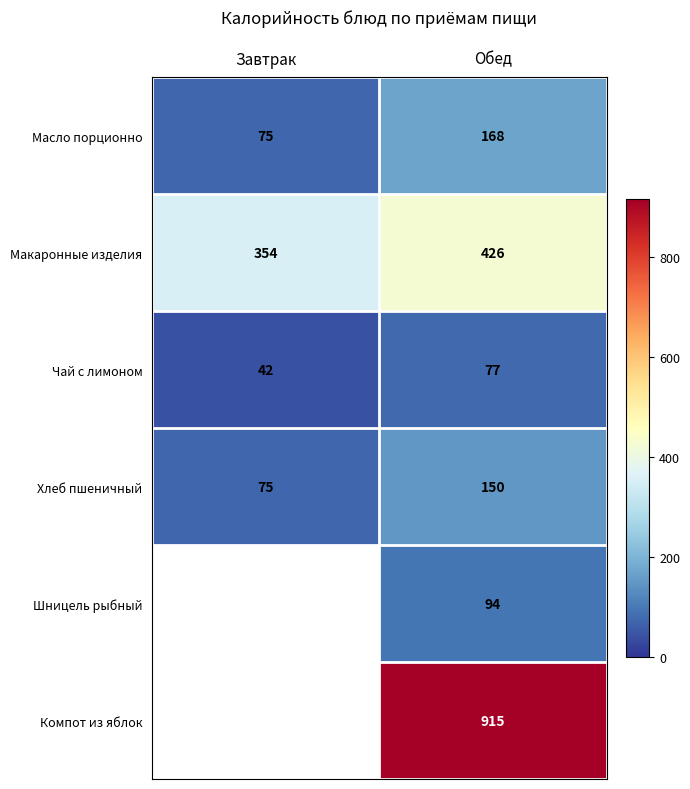

The value of Масло порционно at Обед is 259. True or false?

False